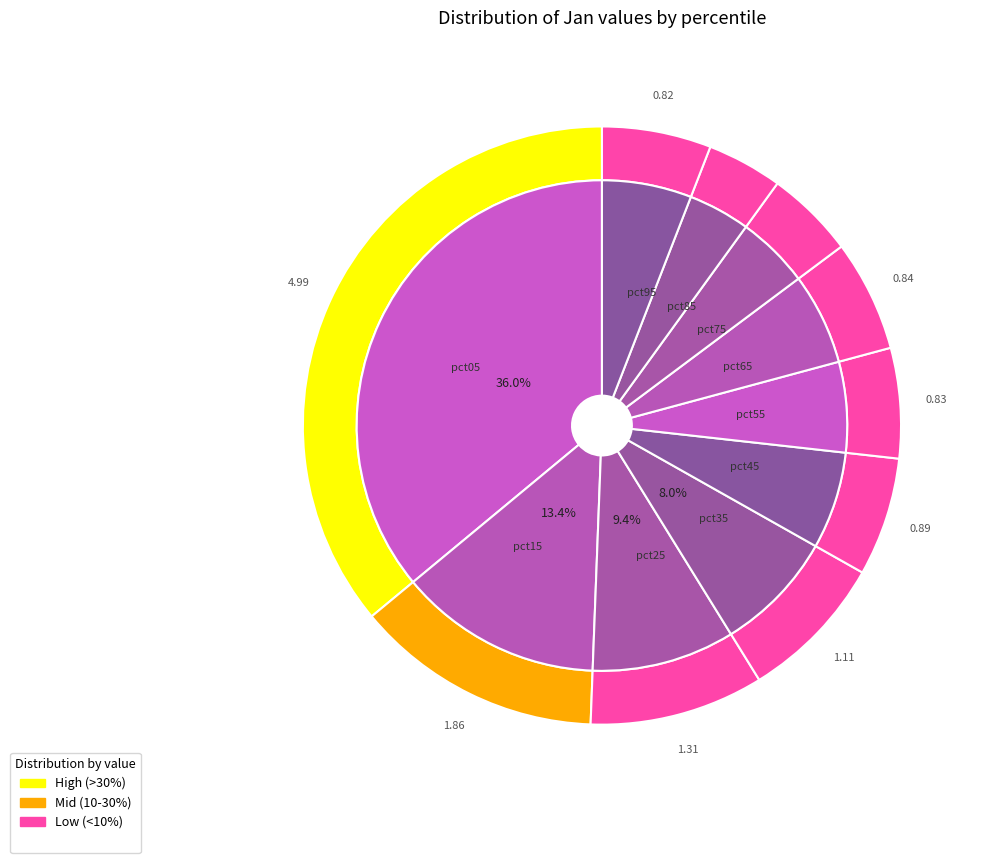

Does pct95 represent more than half of the total?

No